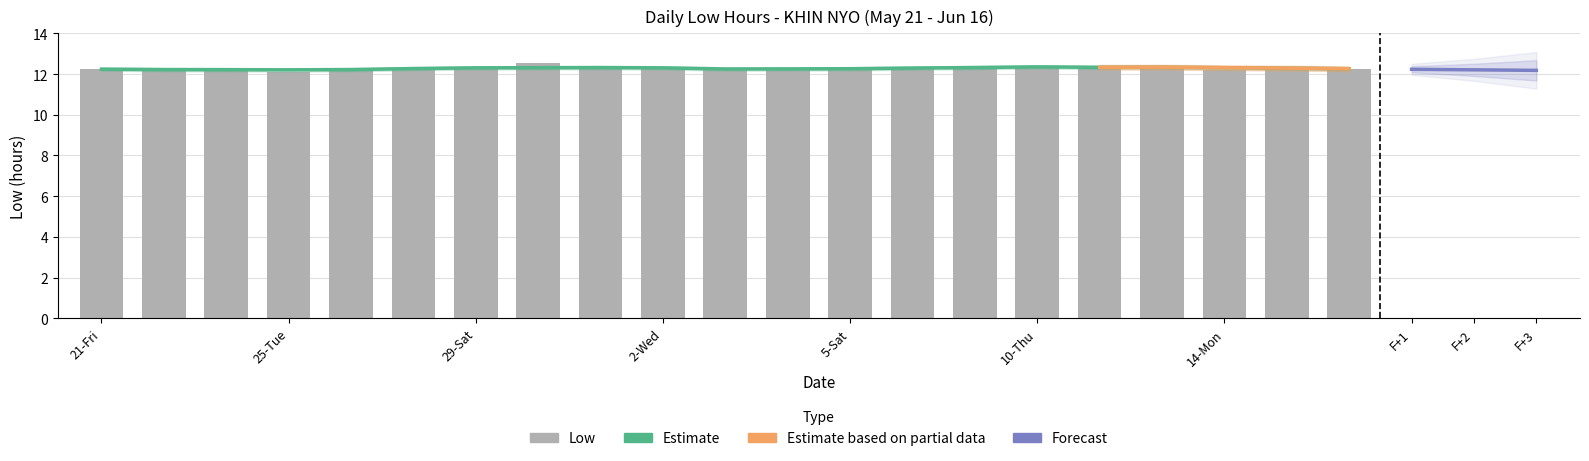

What position from the right is 28-Fri?

16